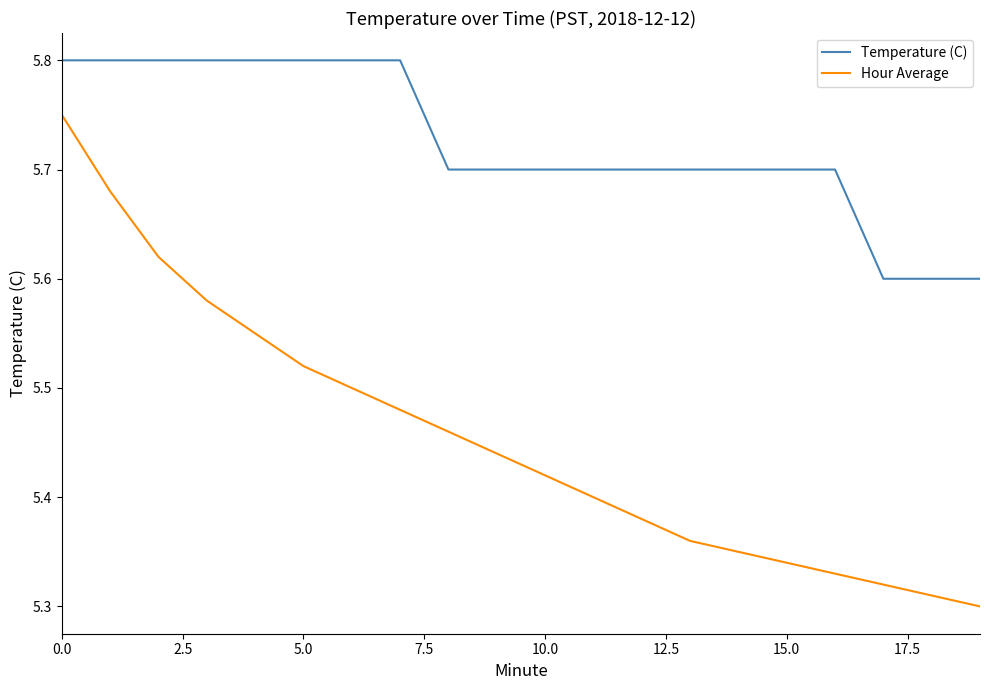

Which series has the largest total across all categories?

Temperature (C)